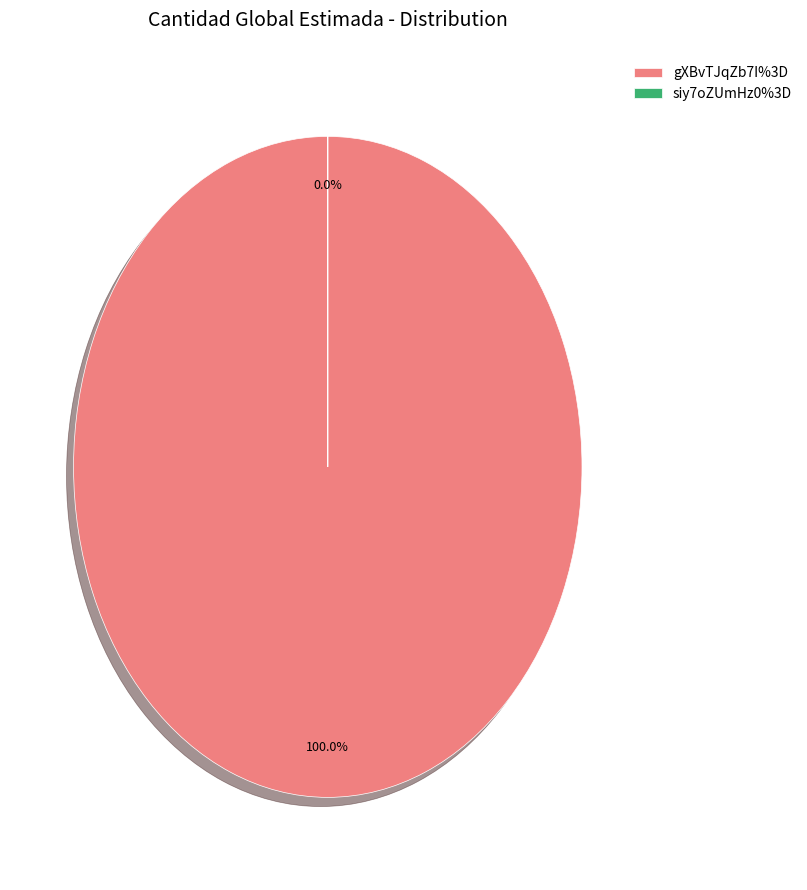

Is it true that gXBvTJqZb7I%3D is 100% of the pie?

True